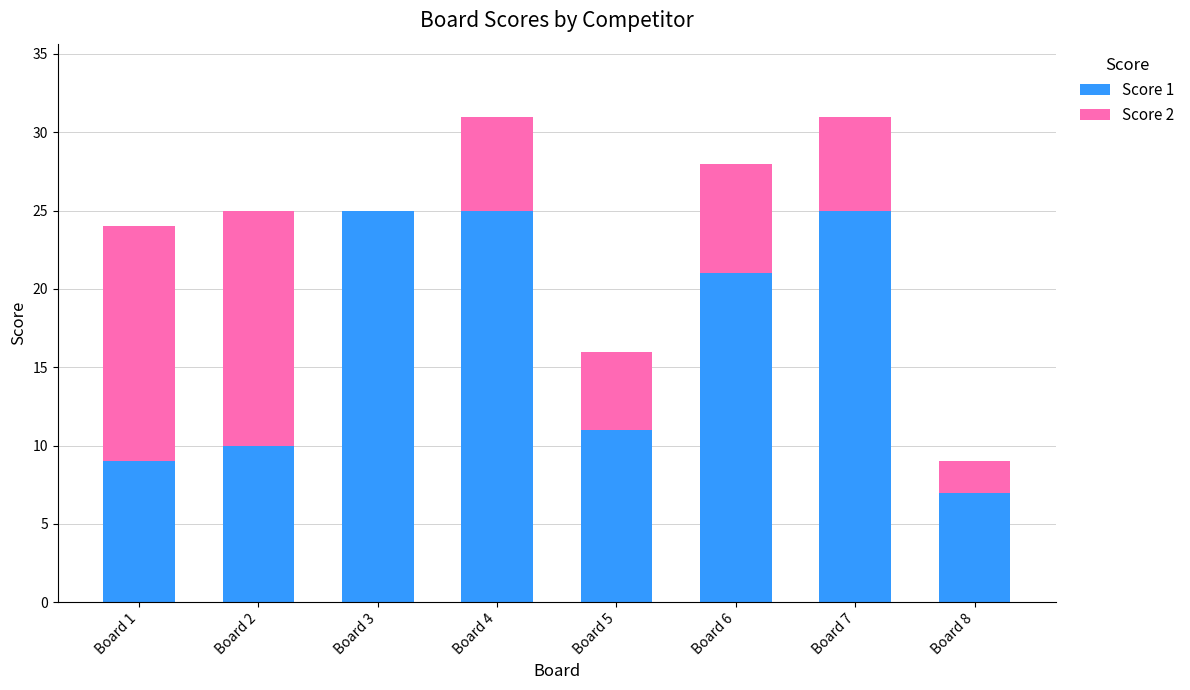

Reading right to left, transcribe the values for Score 1.

Board 8=7	Board 7=25	Board 6=21	Board 5=11	Board 4=25	Board 3=25	Board 2=10	Board 1=9